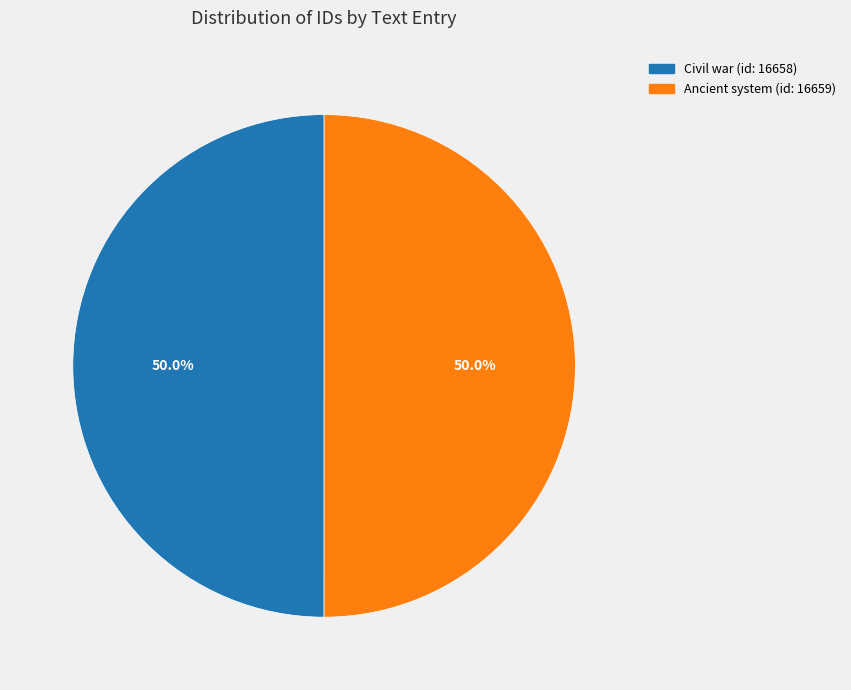

What percentage is the Civil war (id: 16658) slice, to the nearest percent?

50%